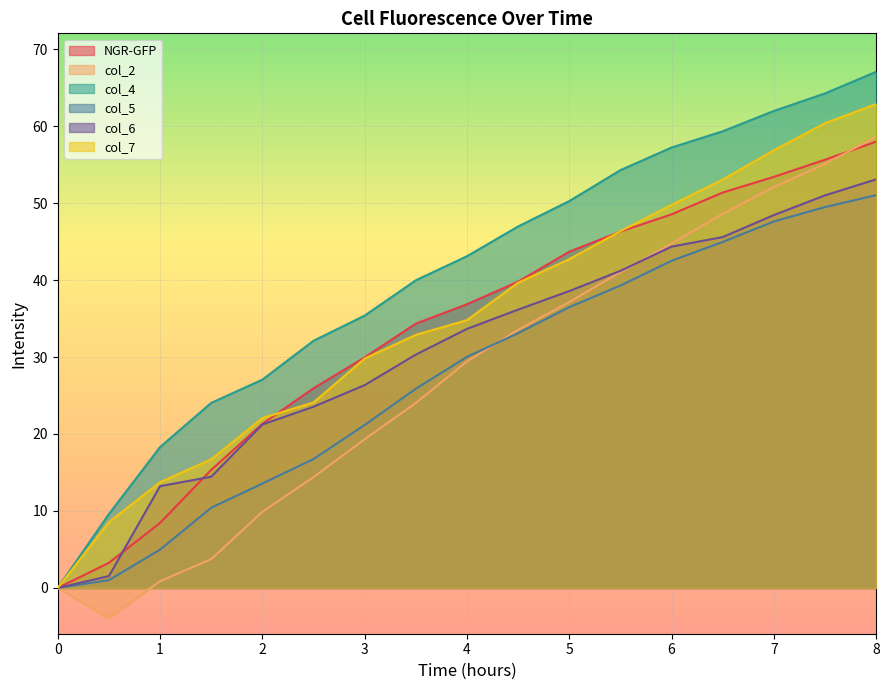

What is the sum of all col_5 values?

468.2